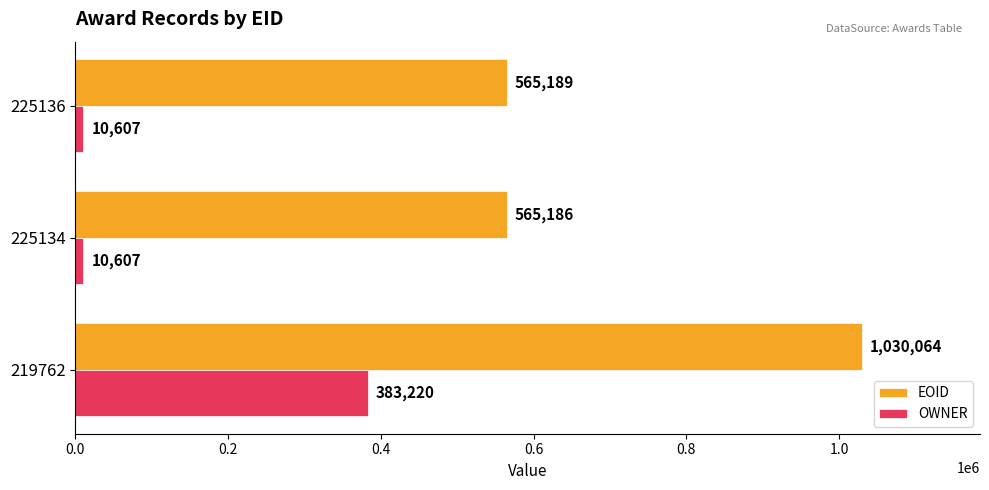

What is the sum of all EOID values?

2160439